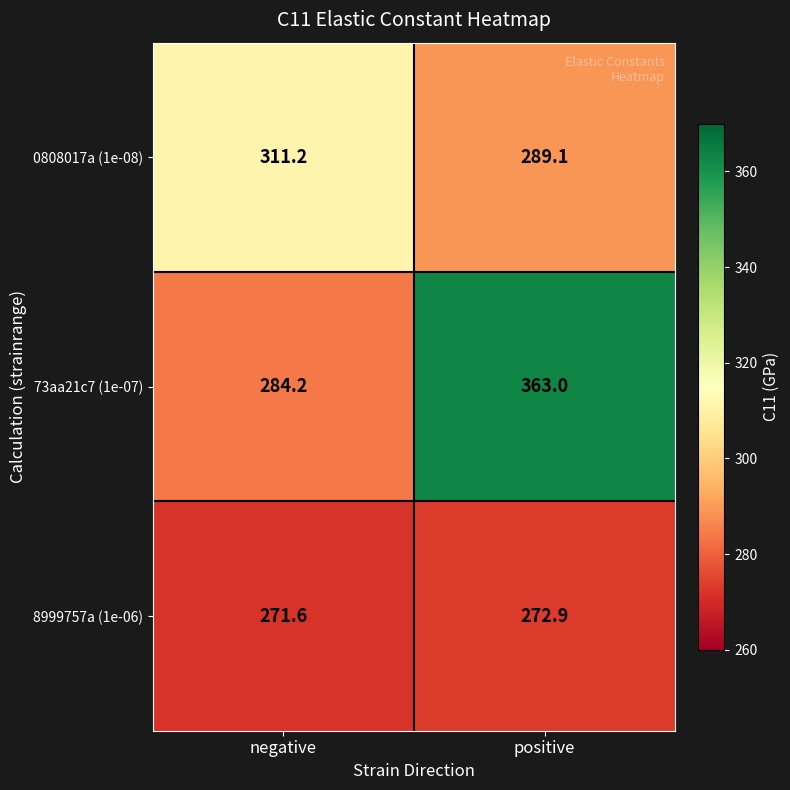

What is the difference between the highest and lowest values at positive?

90.1